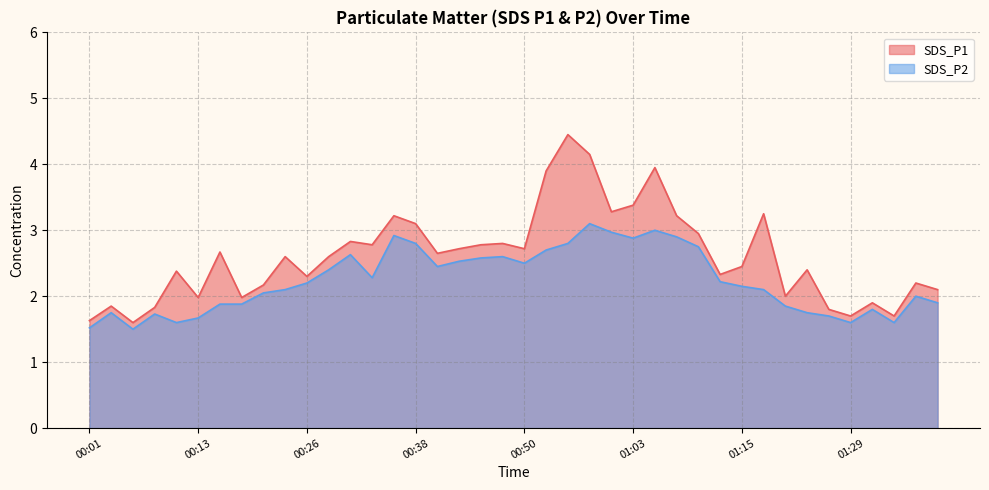

True or false: SDS_P2 has more than 2 points higher than both neighbors.

True